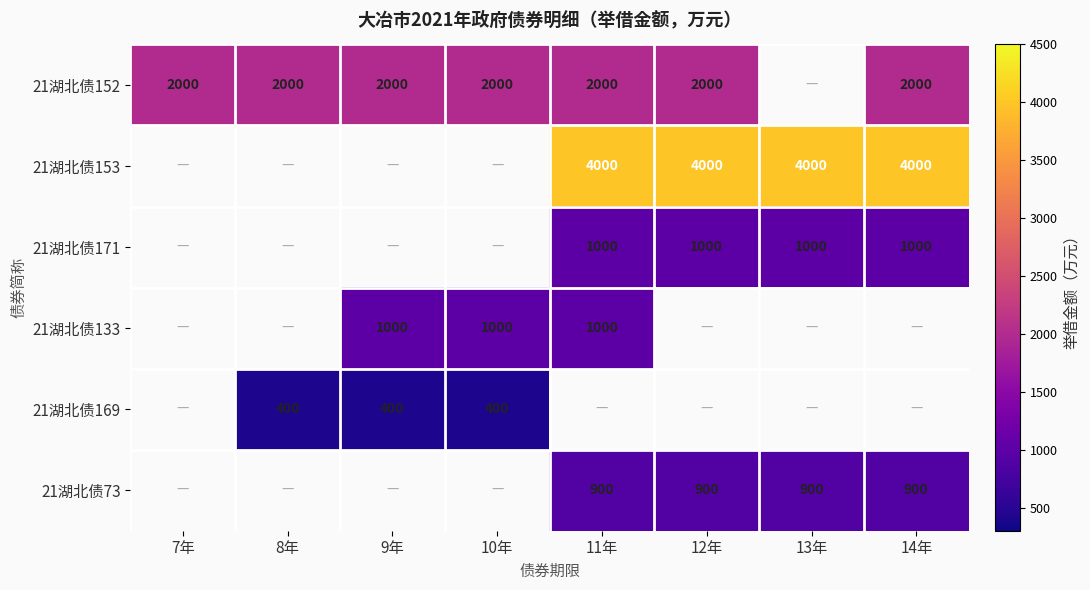

The value of 21湖北债171 at 13年 is 1000. True or false?

True